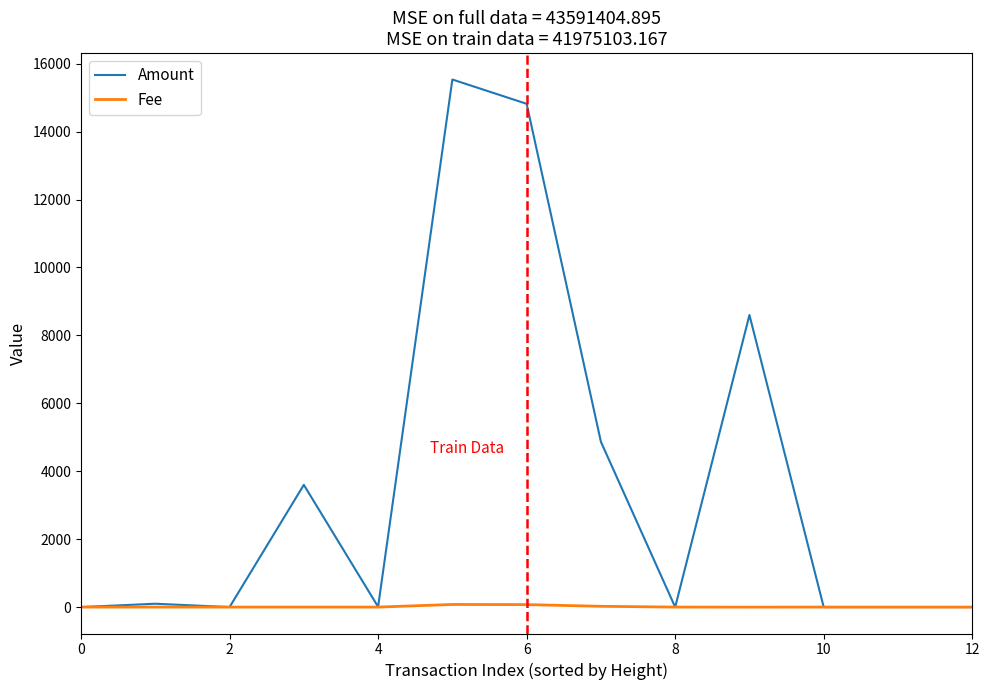

Which series has the largest total across all categories?

Amount